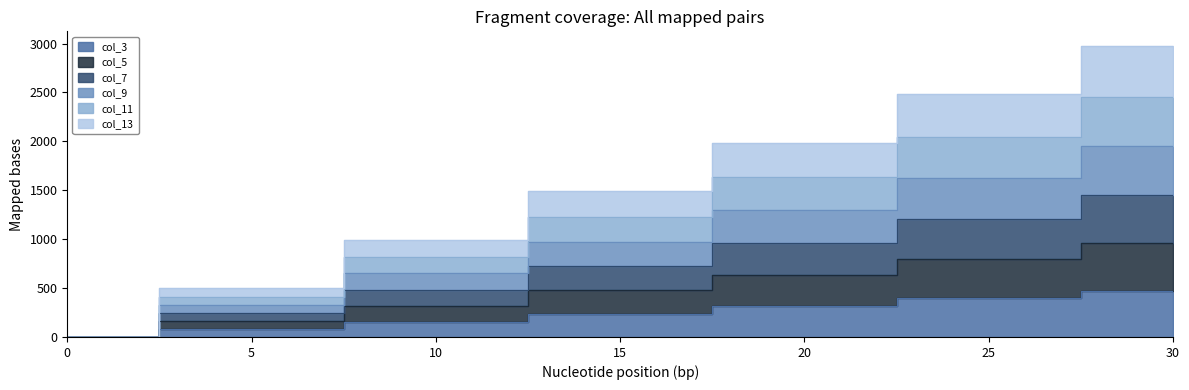

Which series has the largest total across all categories?

col_11